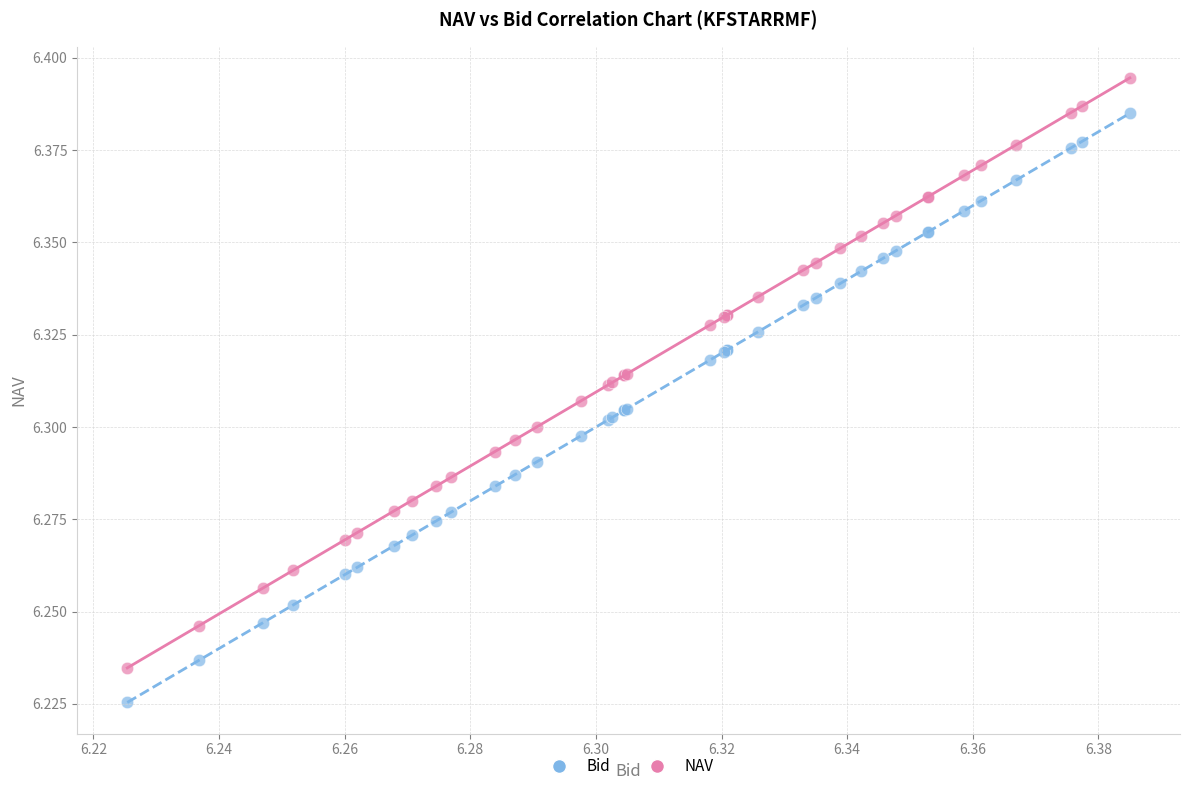

What are all the series names shown in the legend?

Bid, NAV